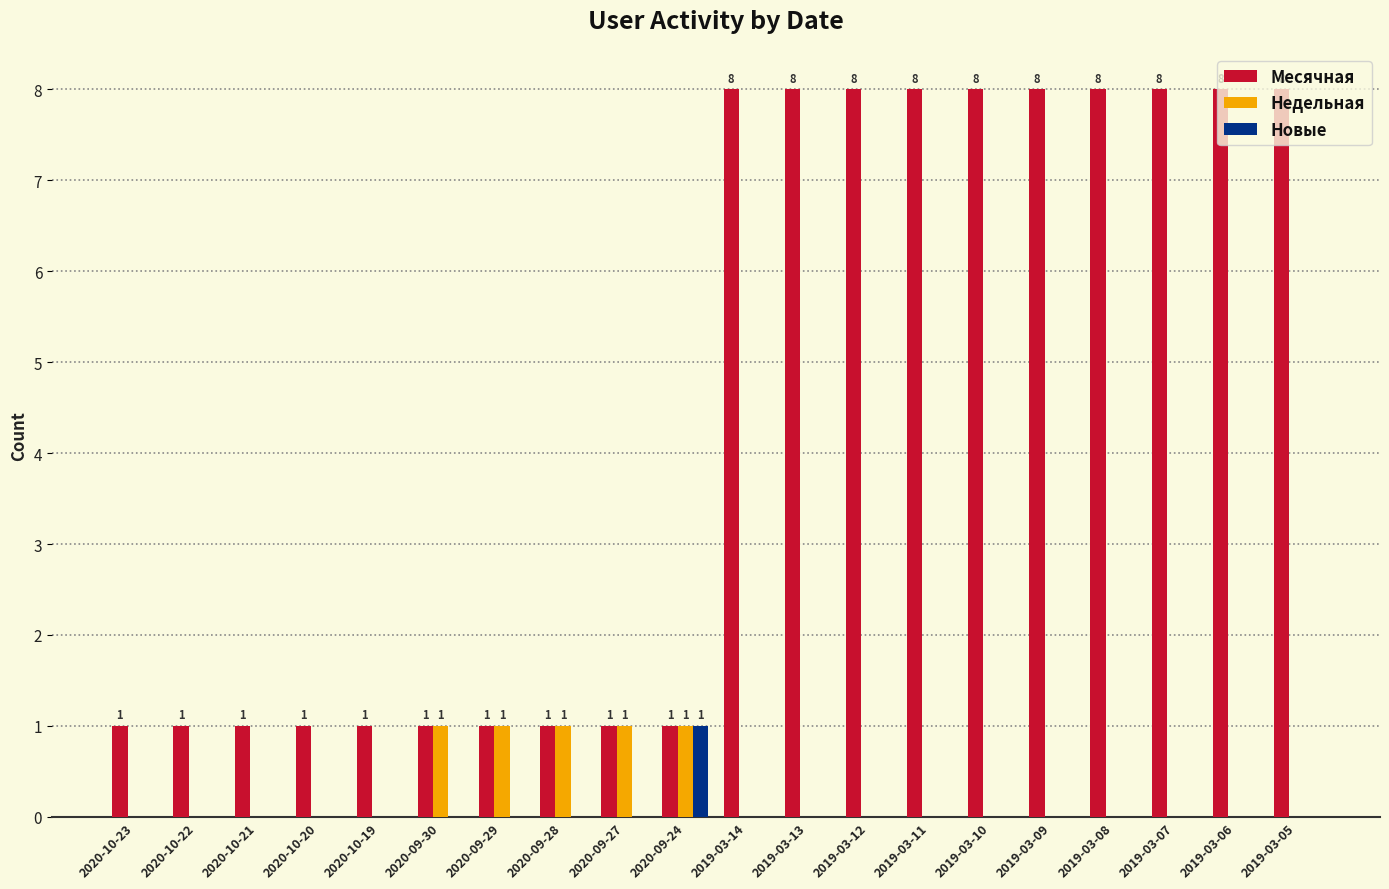

Count the number of data series in this chart.

3